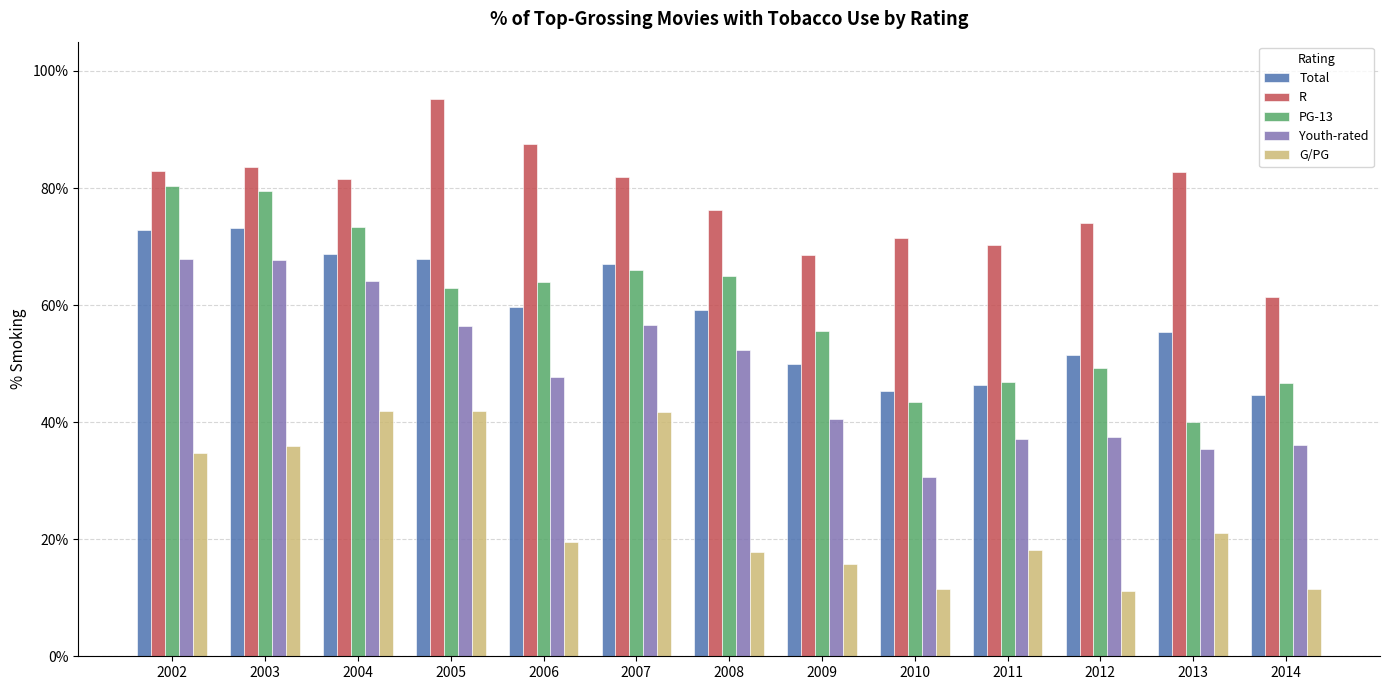

What are all the series names shown in the legend?

Total, R, PG-13, Youth-rated, G/PG